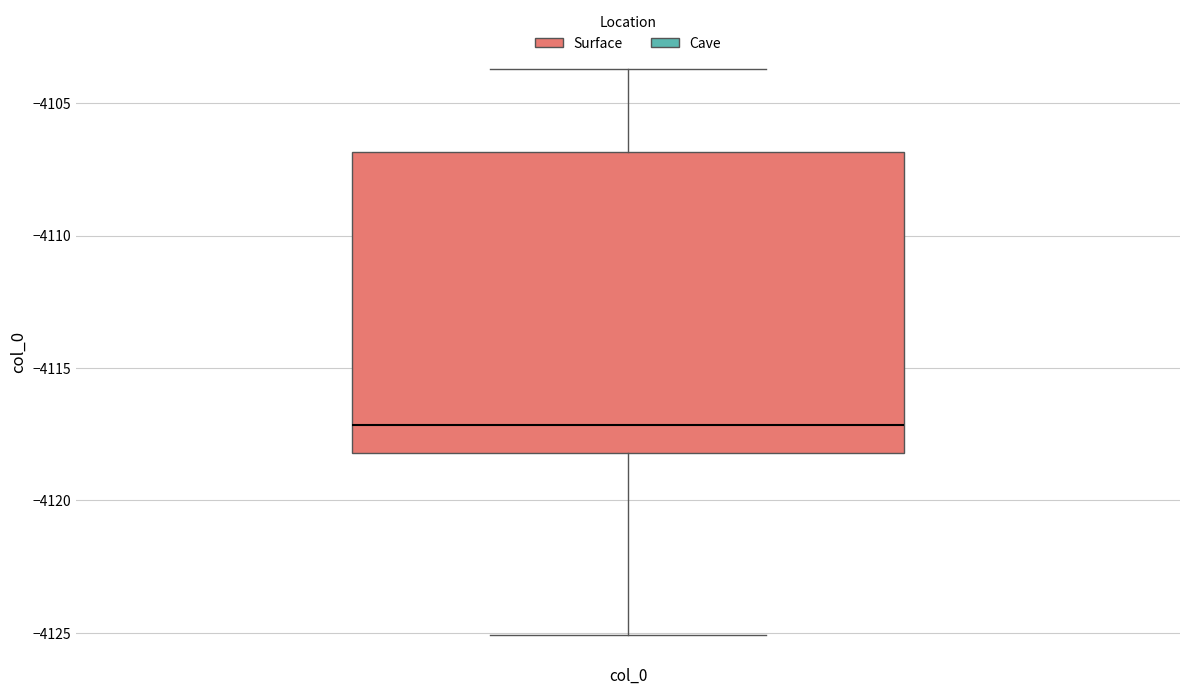

Where is the upper edge of the box for col_0 on the y-axis? The values are not printed on the chart, so give them approximately, as read against the axis.

-4107.0